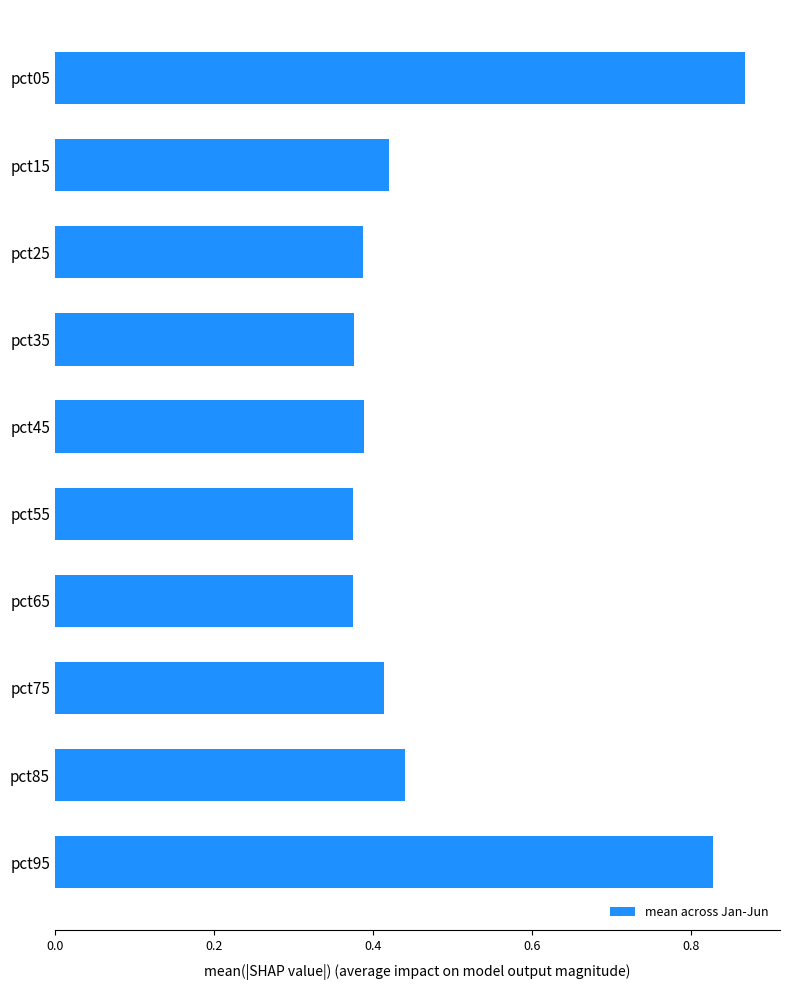

What is the change in value from pct25 to pct85?

+0.1